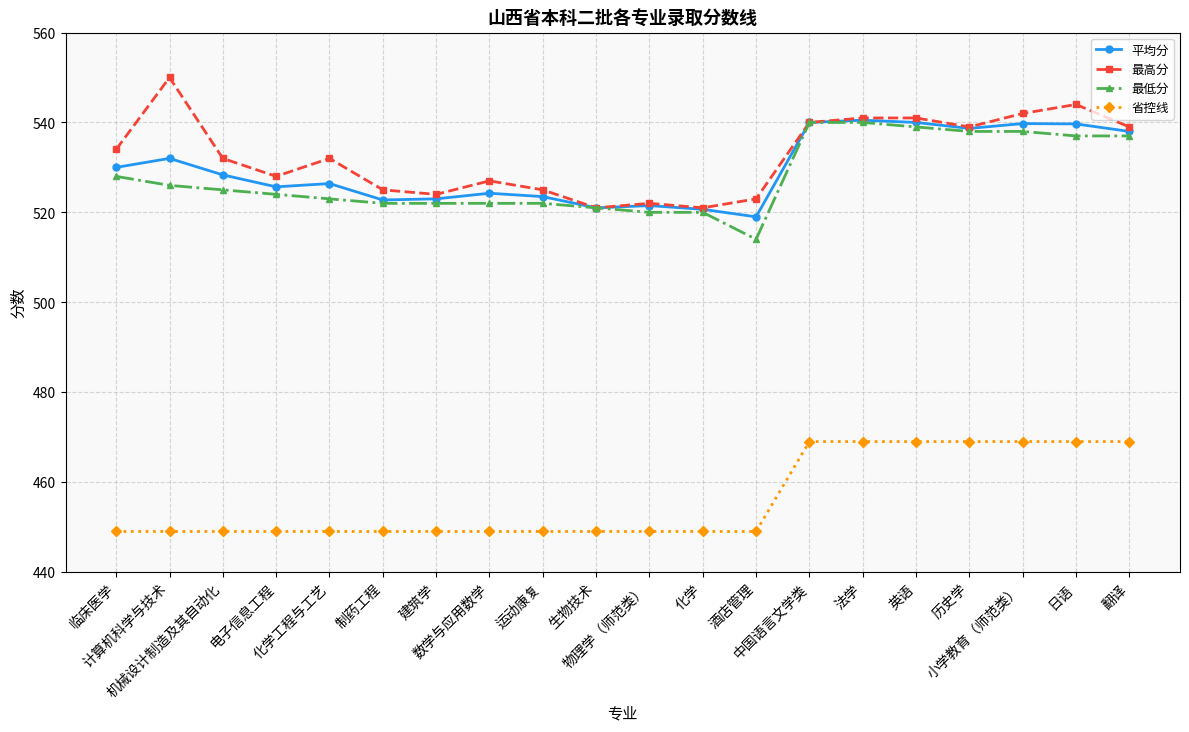

Which series changed the most between 建筑学 and 化学?

最高分